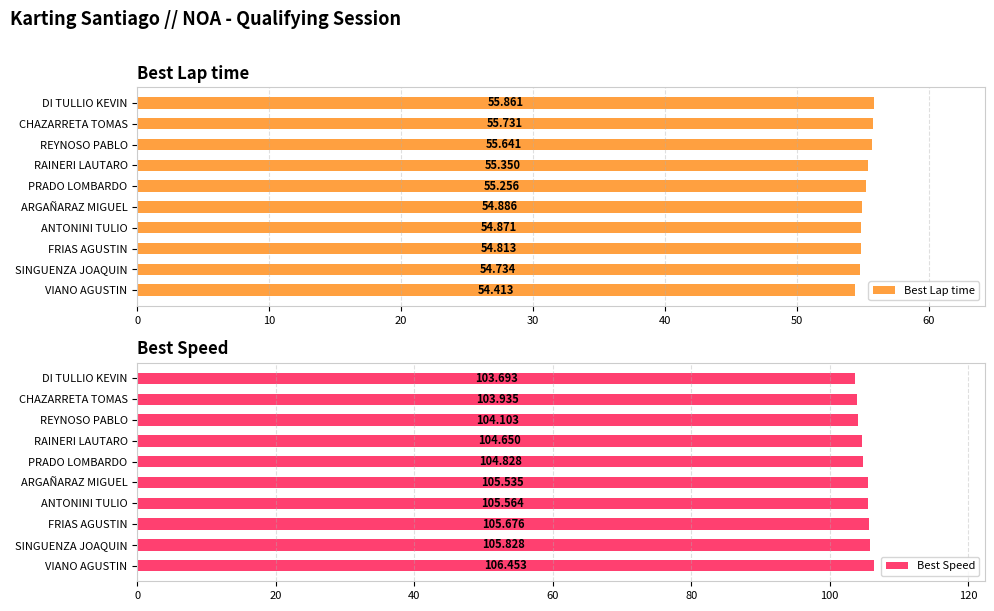

The Best Lap time series shows 55.9 at DI TULLIO KEVIN. True or false?

True